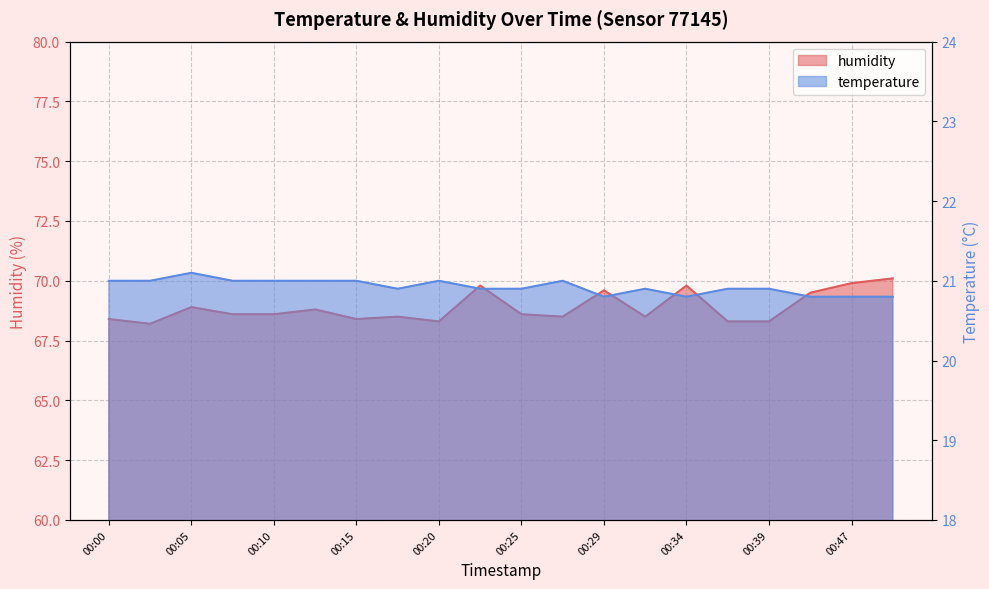

At which category is the sum across all series the highest?

00:49